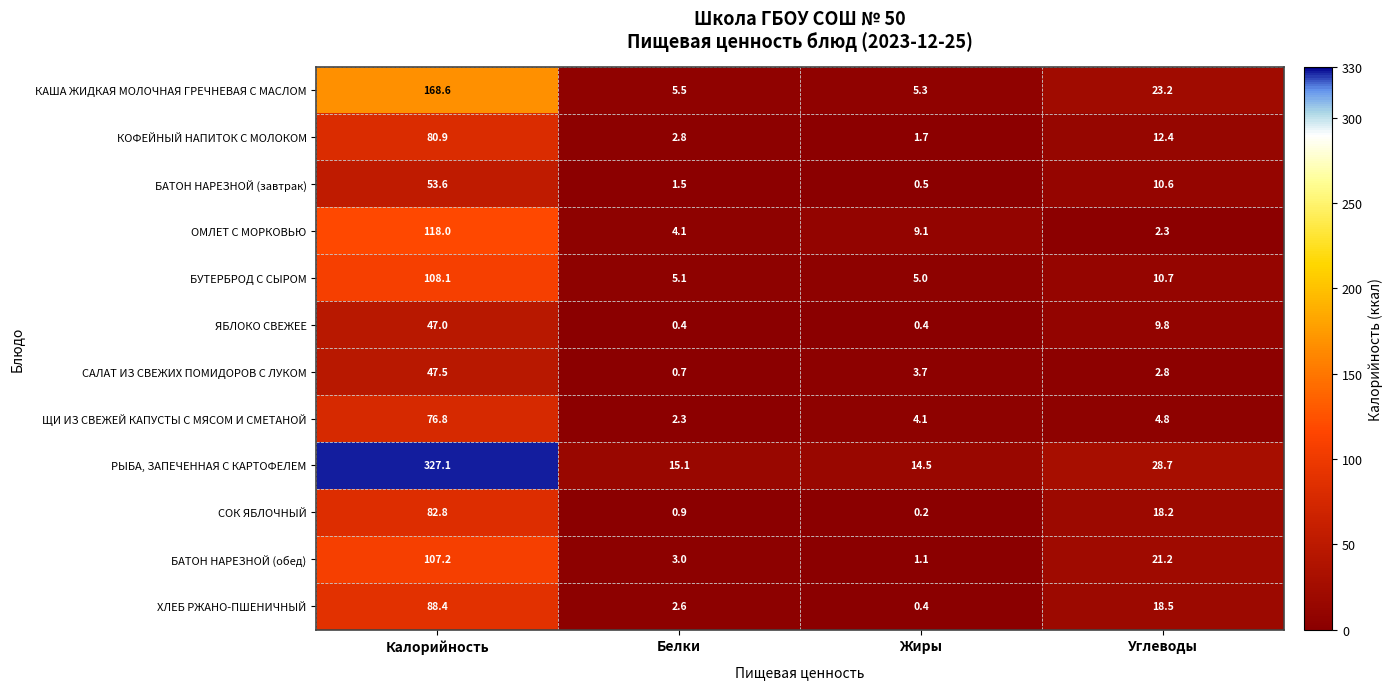

What is the maximum value shown in the chart?

327.1